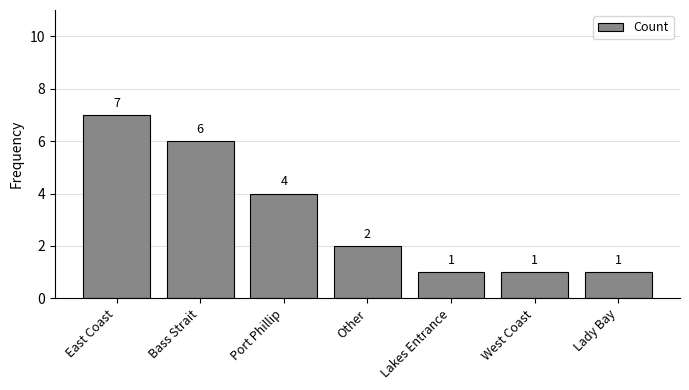

What is the ratio of the value at West Coast to the value at Lakes Entrance?

1.0